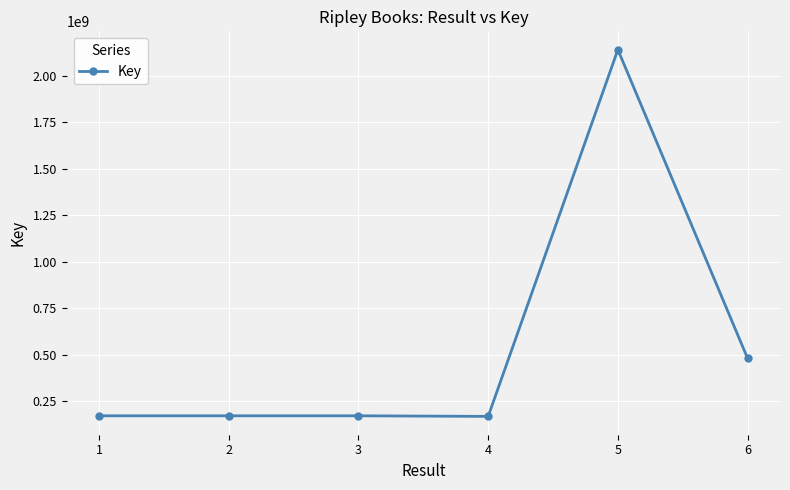

What value does the data have at 6, to the nearest 100?

482012900